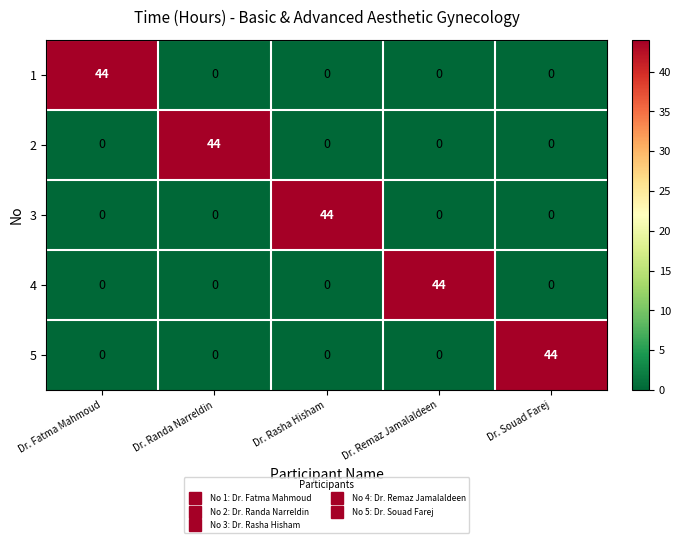

What is the approximate value of 5 at Dr. Souad Farej, to the nearest 5?

45